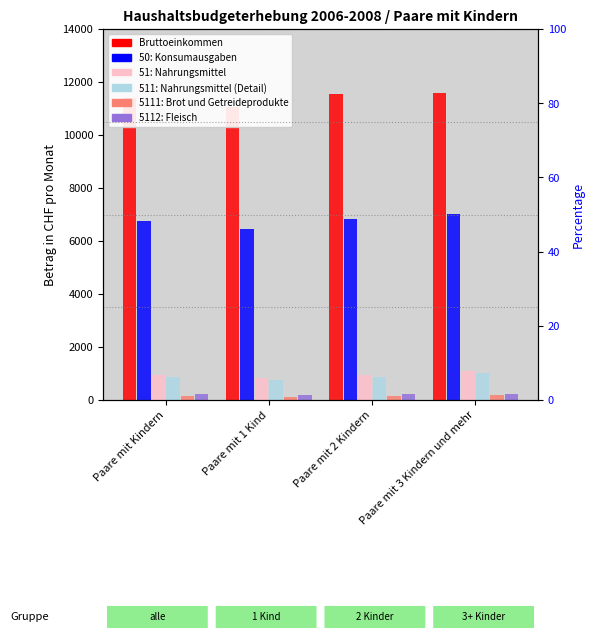

Between Paare mit Kindern and Paare mit 2 Kindern, which is larger?

Paare mit 2 Kindern